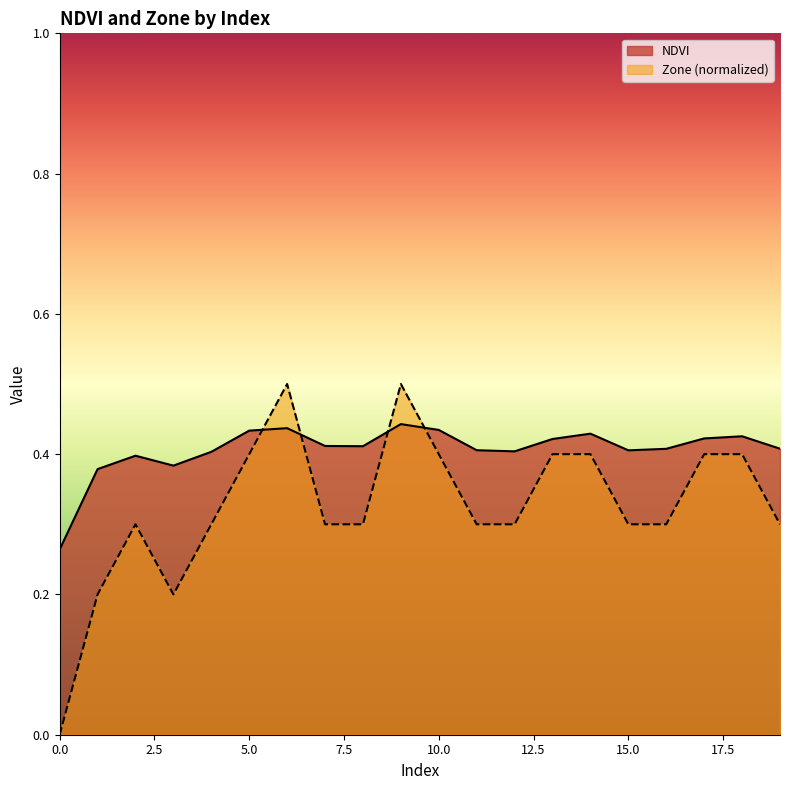

List the series in order of their peak value, lowest first.

NDVI, Zone